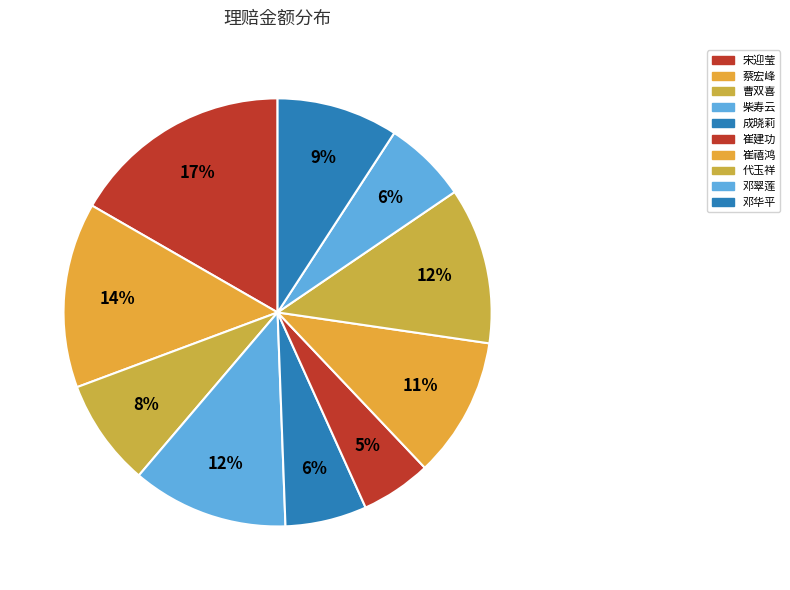

To the nearest percent, what is the combined percentage of 代玉祥 and 邓华平?

21%